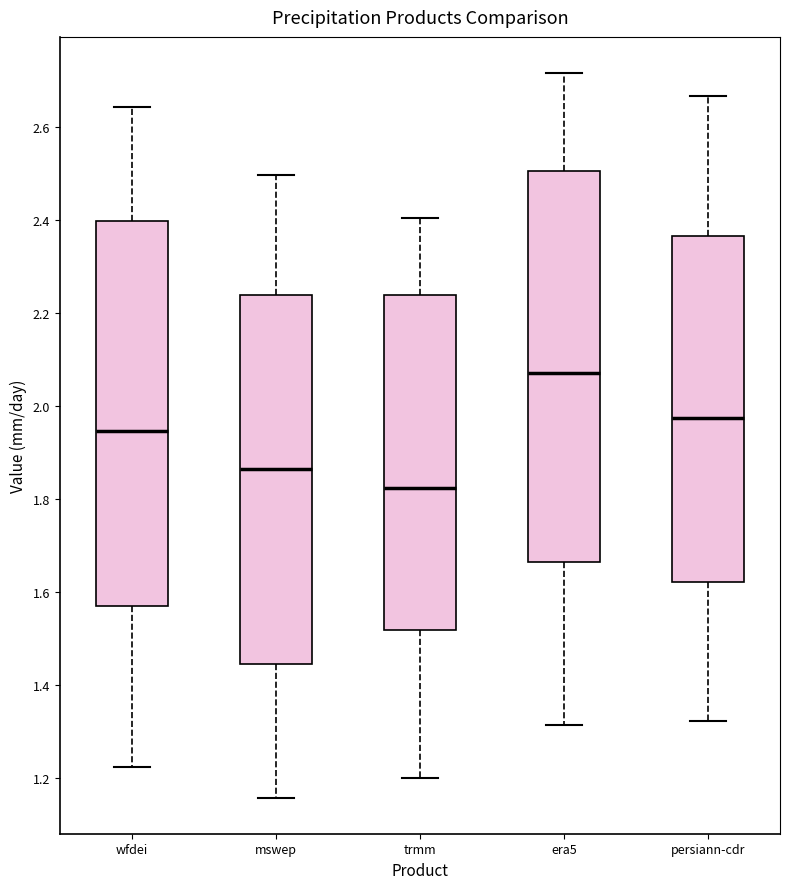

Reading left to right, read every box against the y-axis: the position of its median line, the range the box covers, and the ends of its whiskers. The values are not printed on the chart, so give them approximately, as read against the axis.

wfdei: median 1.94, box 1.58 to 2.40, whiskers 1.22 to 2.64
mswep: median 1.86, box 1.44 to 2.24, whiskers 1.16 to 2.50
trmm: median 1.82, box 1.52 to 2.24, whiskers 1.20 to 2.40
era5: median 2.08, box 1.66 to 2.50, whiskers 1.32 to 2.72
persiann-cdr: median 1.98, box 1.62 to 2.36, whiskers 1.32 to 2.66